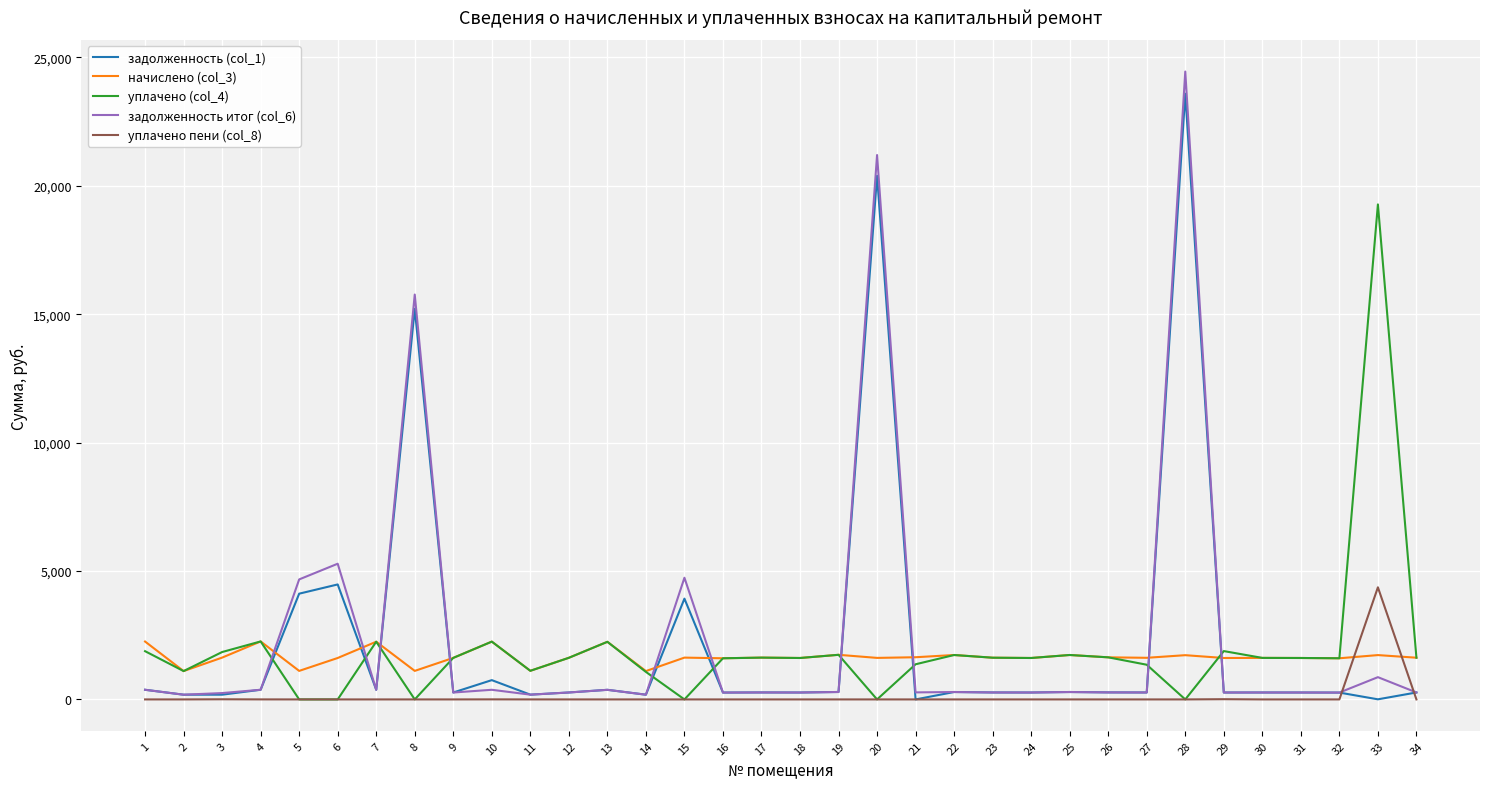

True or false: начислено (col_3) has more than 2 points higher than both neighbors.

True